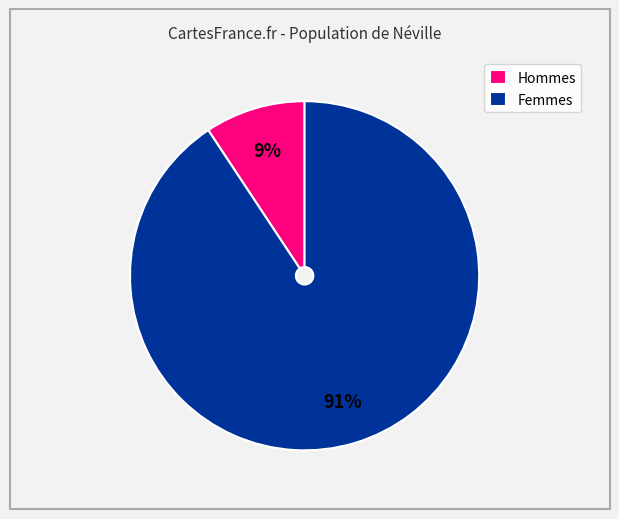

Which slice is the smallest?

Hommes